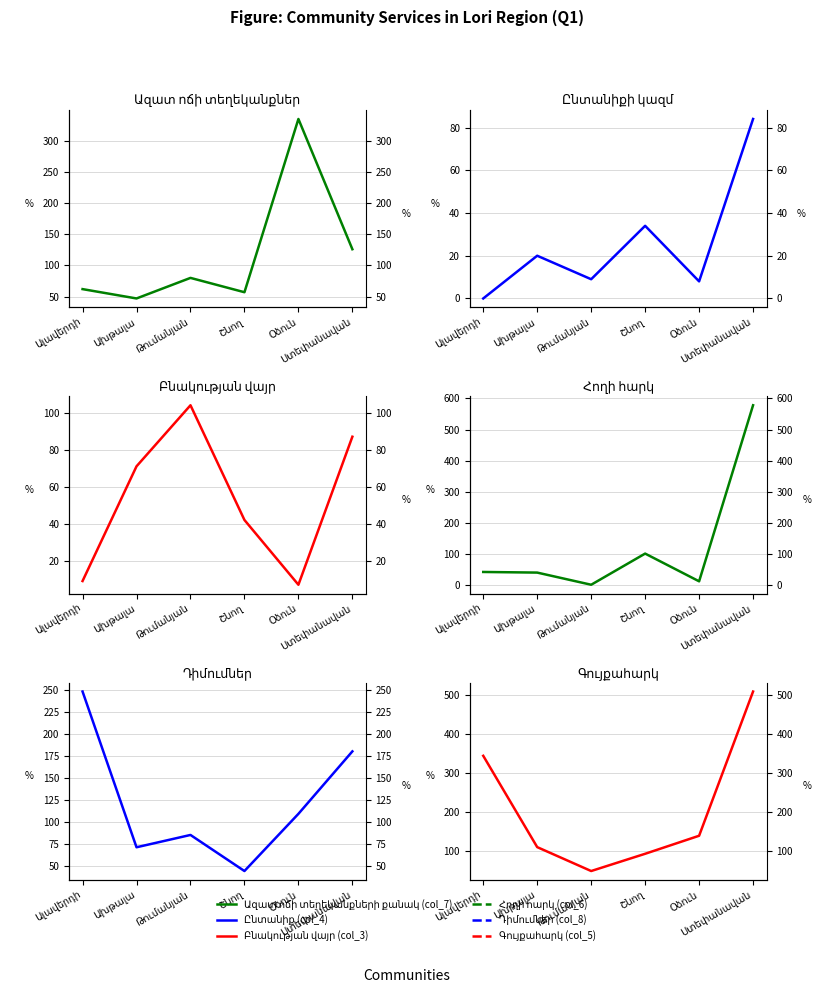

What are all the series names shown in the legend?

Ազատ ոճի տեղեկանքների քանակ (col_7), Ընտանիք (col_4), Բնակության վայր (col_3), Հողի հարկ (col_6), Դիմումներ (col_8), Գույքահարկ (col_5)